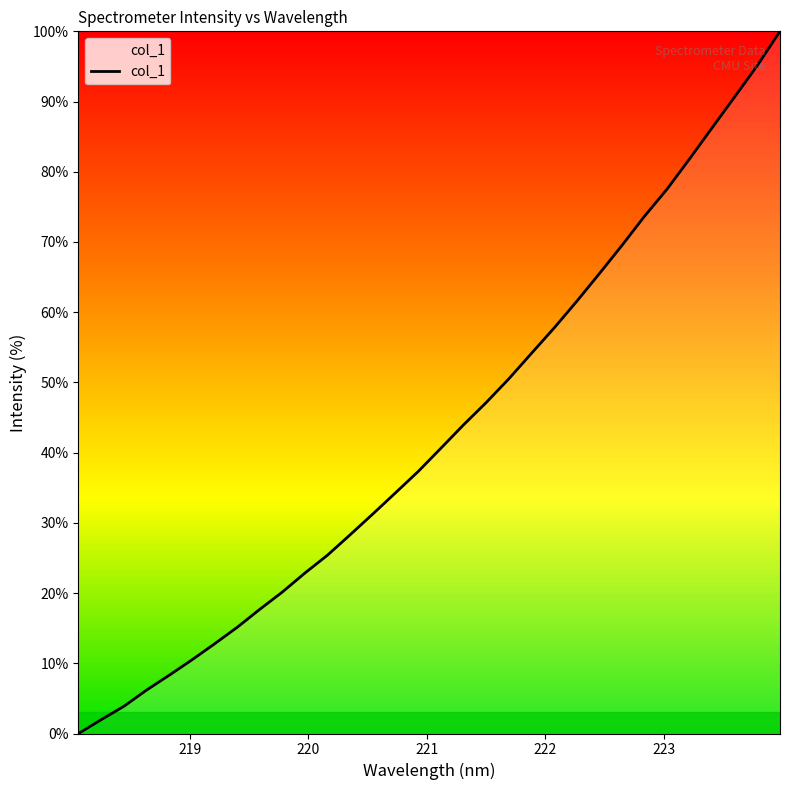

What is the greatest value displayed?

100.0